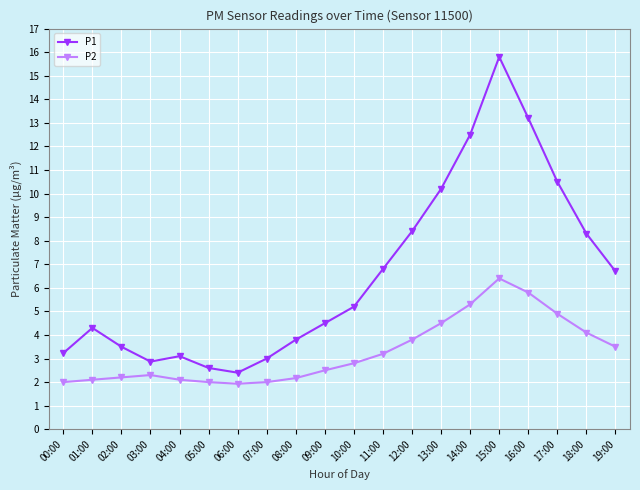

What is the average value of the P2 series?

3.3